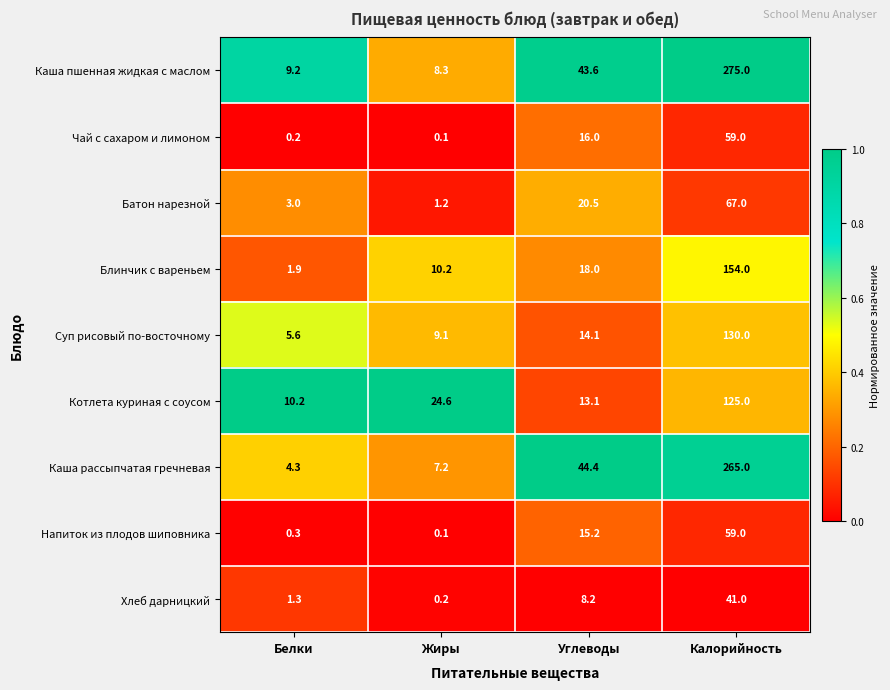

What is the total value across all series at Белки?

36.0